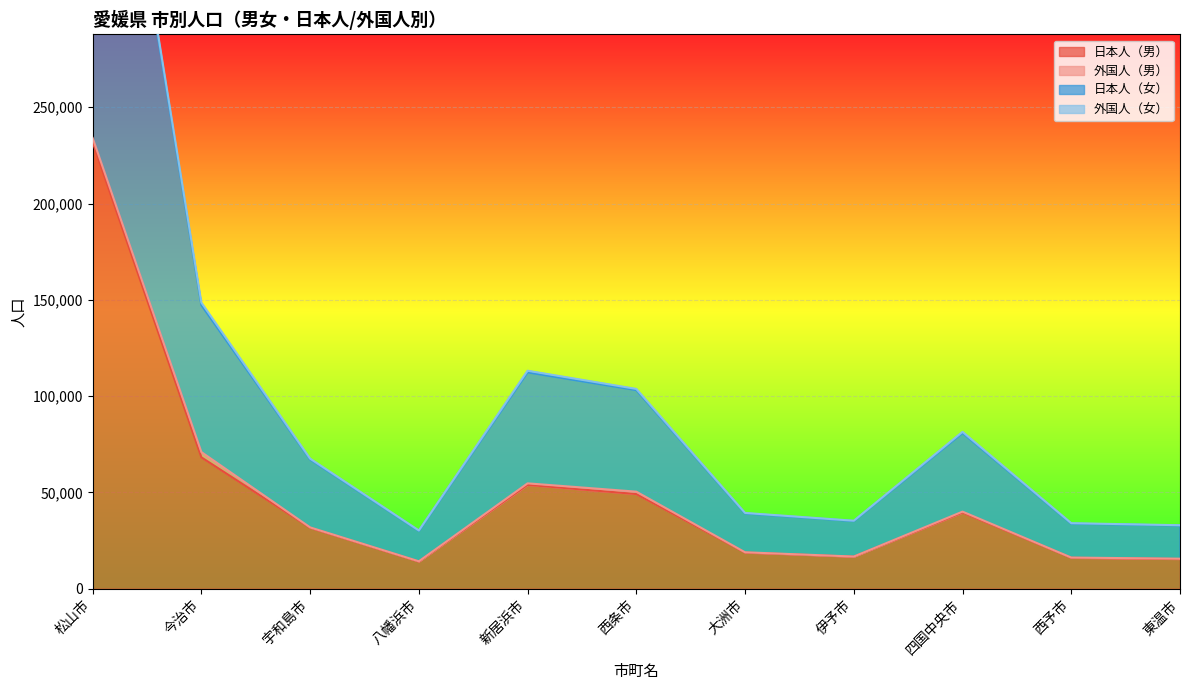

Where is 日本人（男） nearest to the value 122995?

今治市